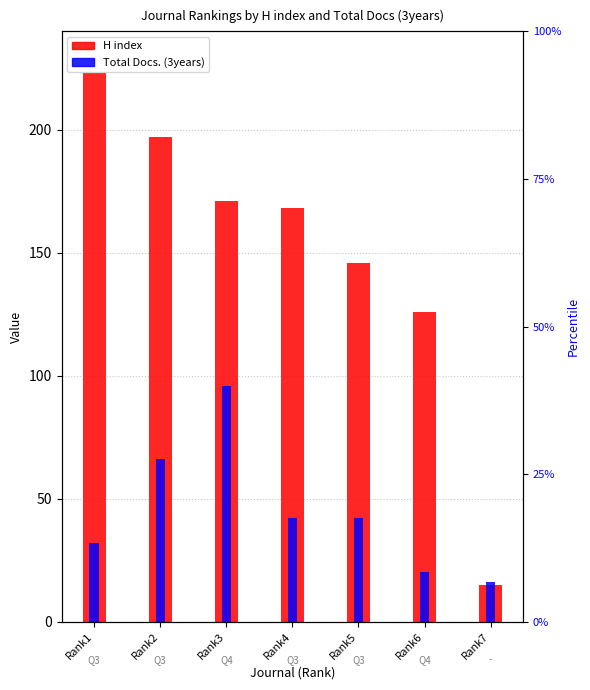

Is the value of H index at Rank7 greater than the value of Total Docs. (3years) at Rank6?

No